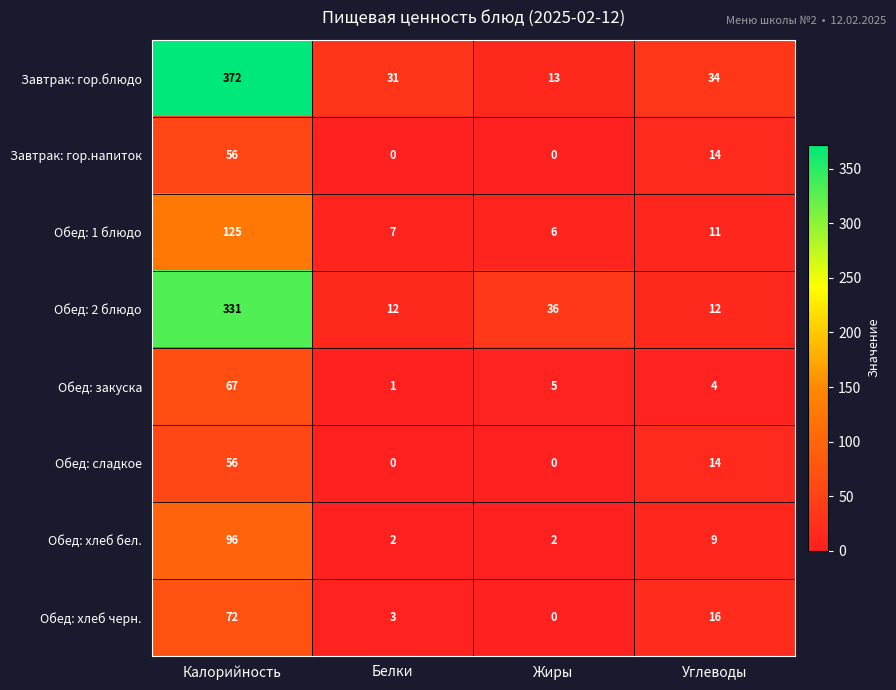

What is the maximum value shown in the chart?

372